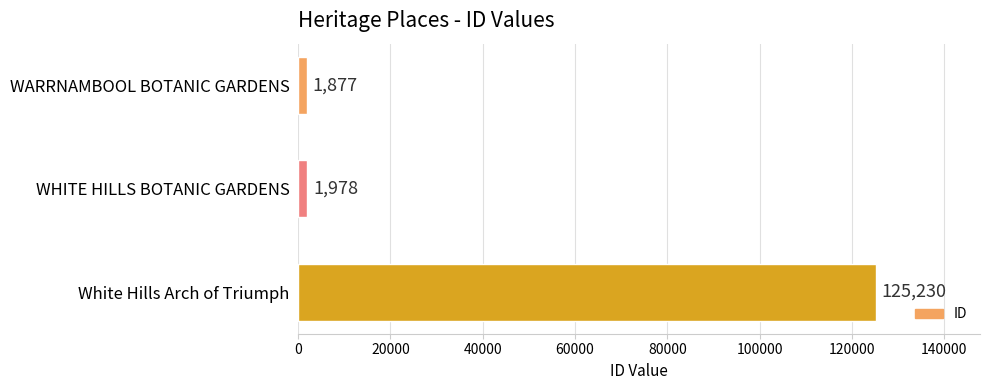

How many data points are less than 1978?

1